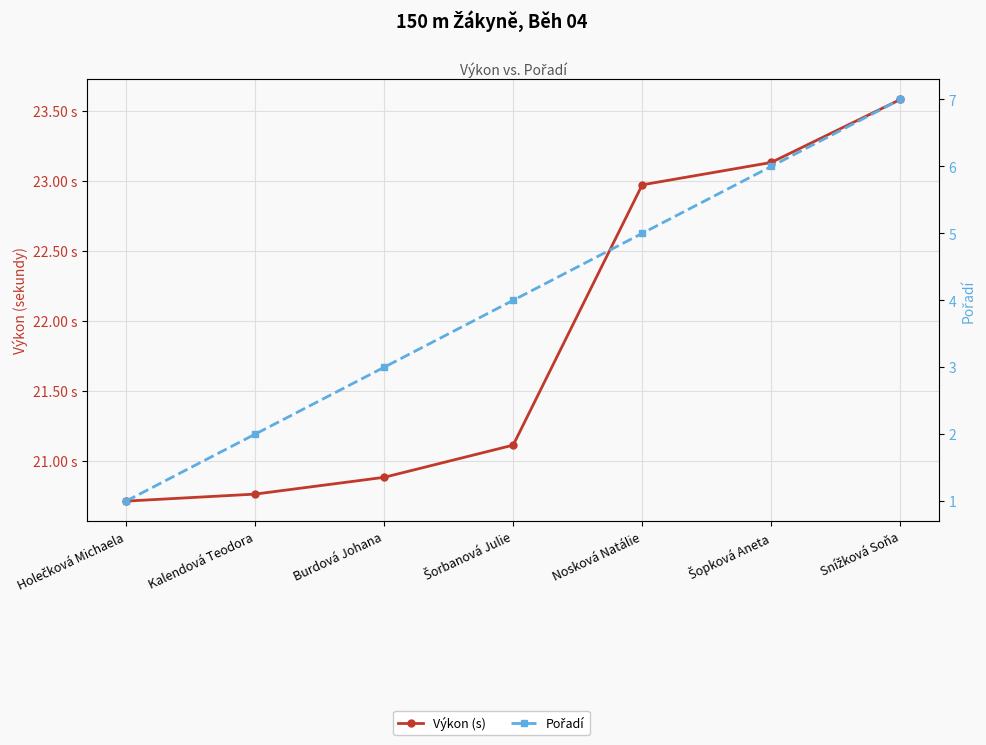

True or false: Pořadí and Výkon (s) intersect in this chart.

False